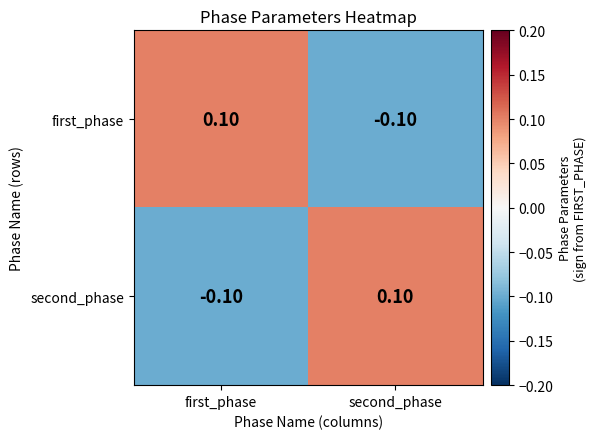

Which category has the lowest value in the first_phase series?

second_phase